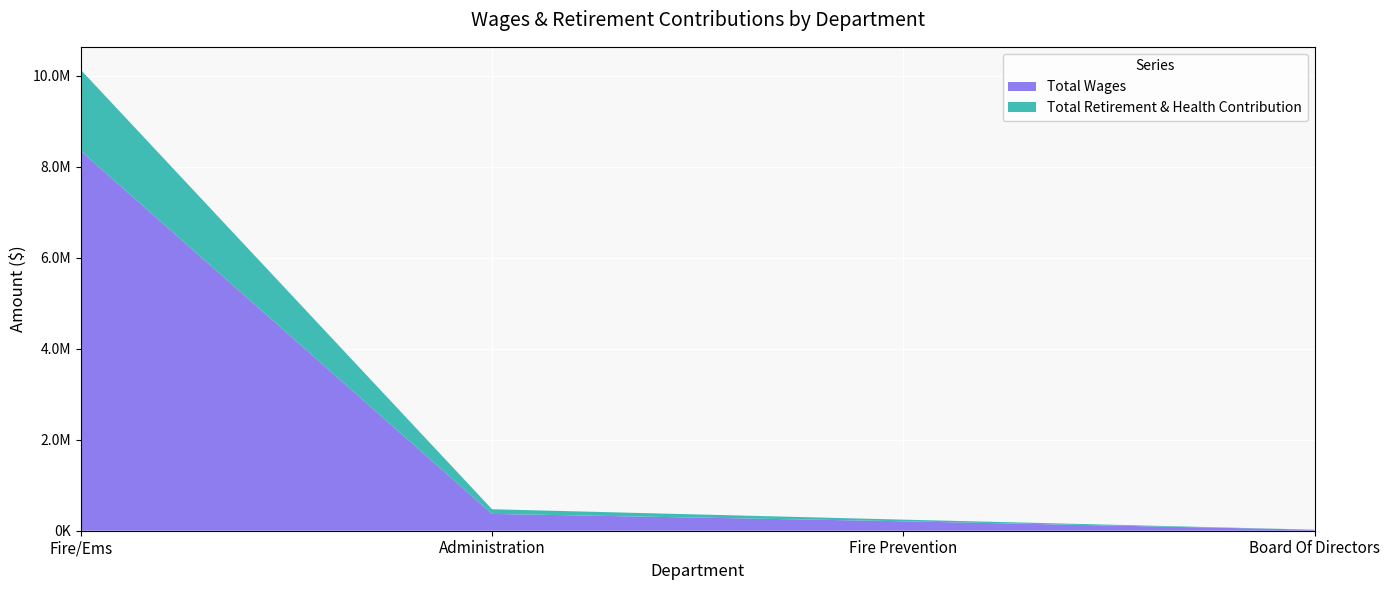

Reading left to right, transcribe all the data shown in this chart.

Total Wages: Fire/Ems=8346622	Administration=370062	Fire Prevention=207441	Board Of Directors=21808
Total Retirement & Health Contribution: Fire/Ems=1783608	Administration=102074	Fire Prevention=36418	Board Of Directors=1496